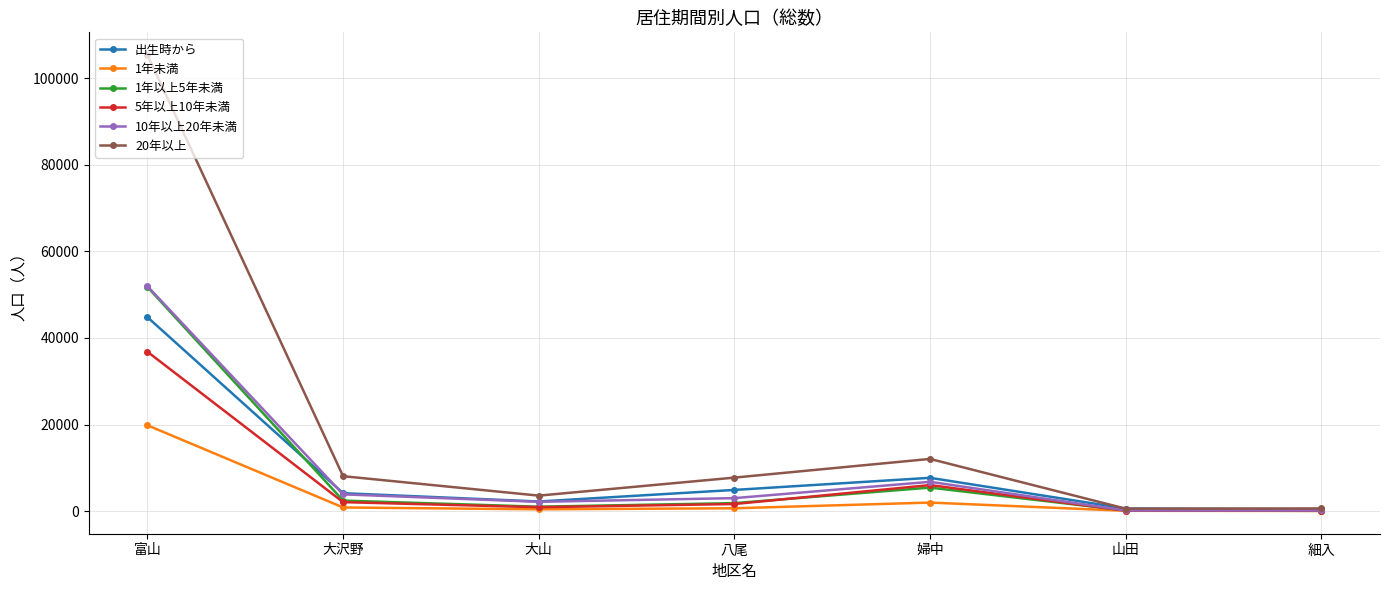

Is the value of 出生時から at 大沢野 greater than the value of 10年以上20年未満 at 細入?

Yes